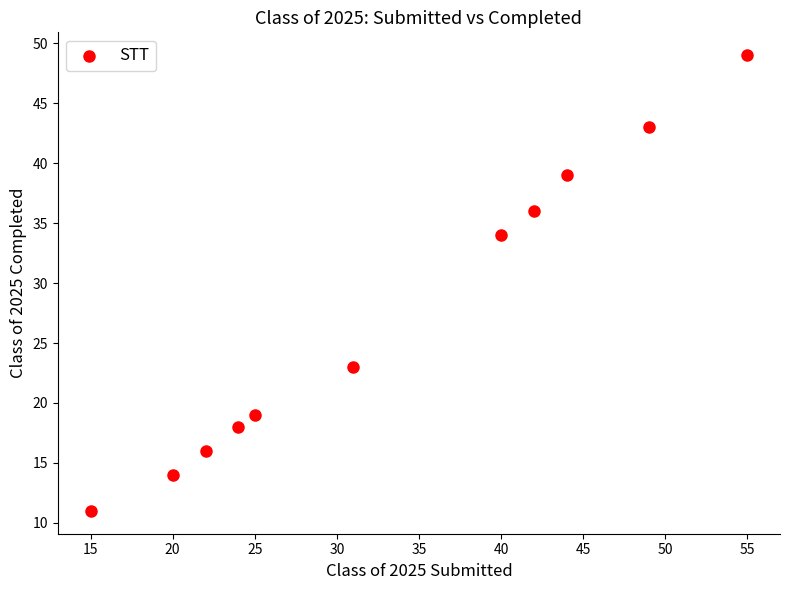

What is the average X value?

33